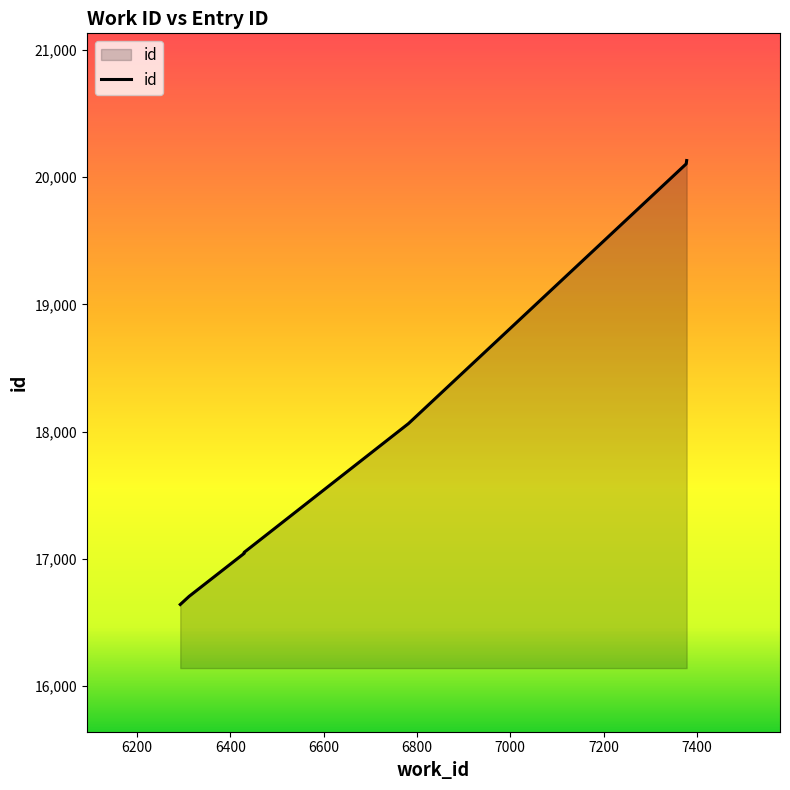

At which label does the data first exceed 17052?

6782